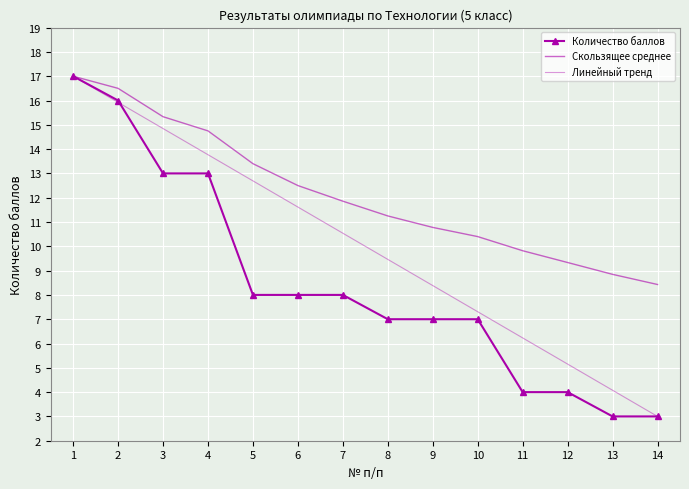

At which category is the sum across all series the highest?

1